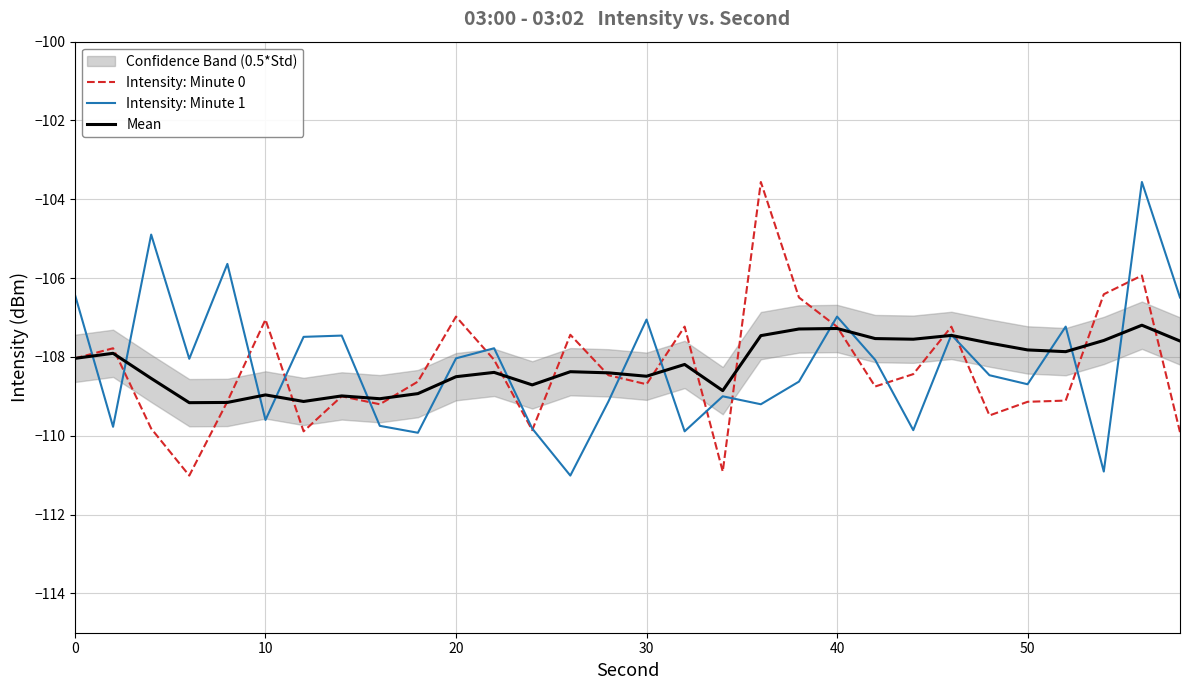

The Intensity: Minute 1 series shows -190.6 at 20. True or false?

False